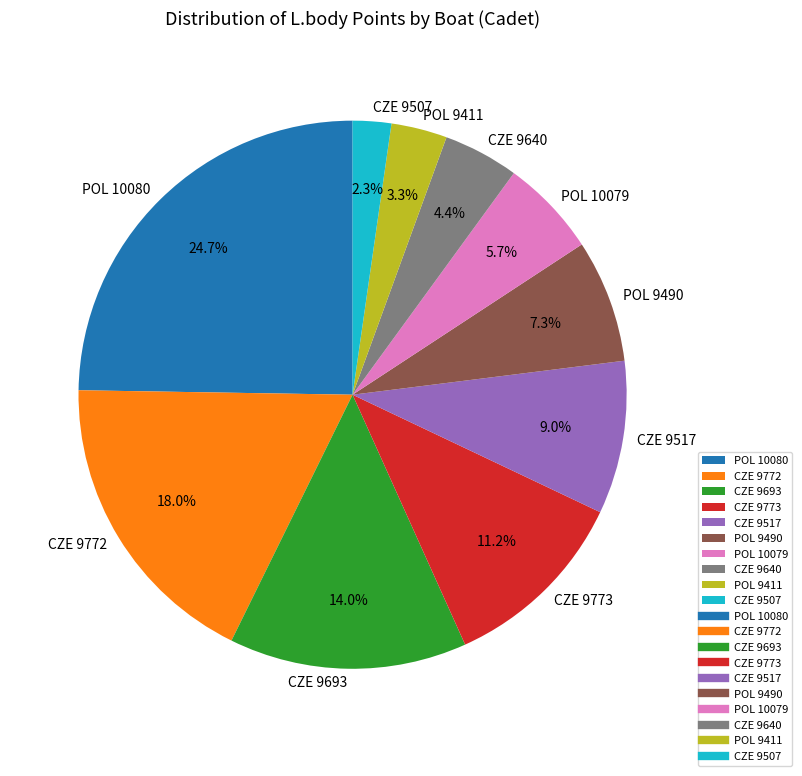

The POL 10079 slice represents 6% of the pie. True or false?

True